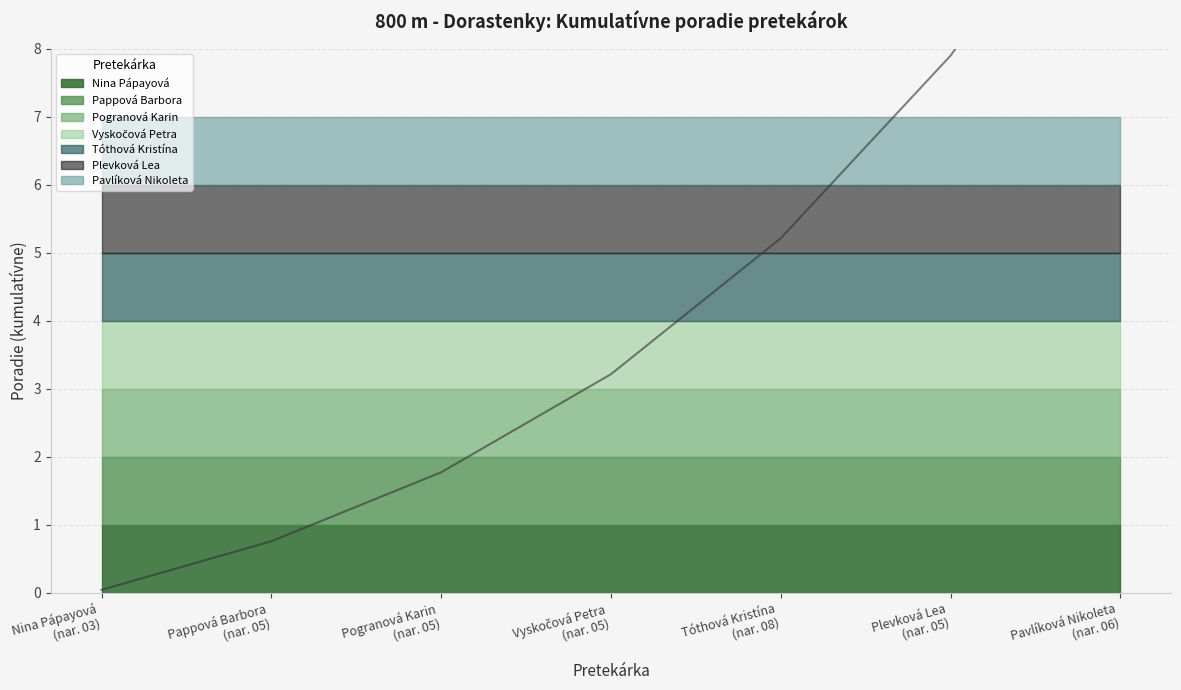

What is the minimum value shown in the chart?

1